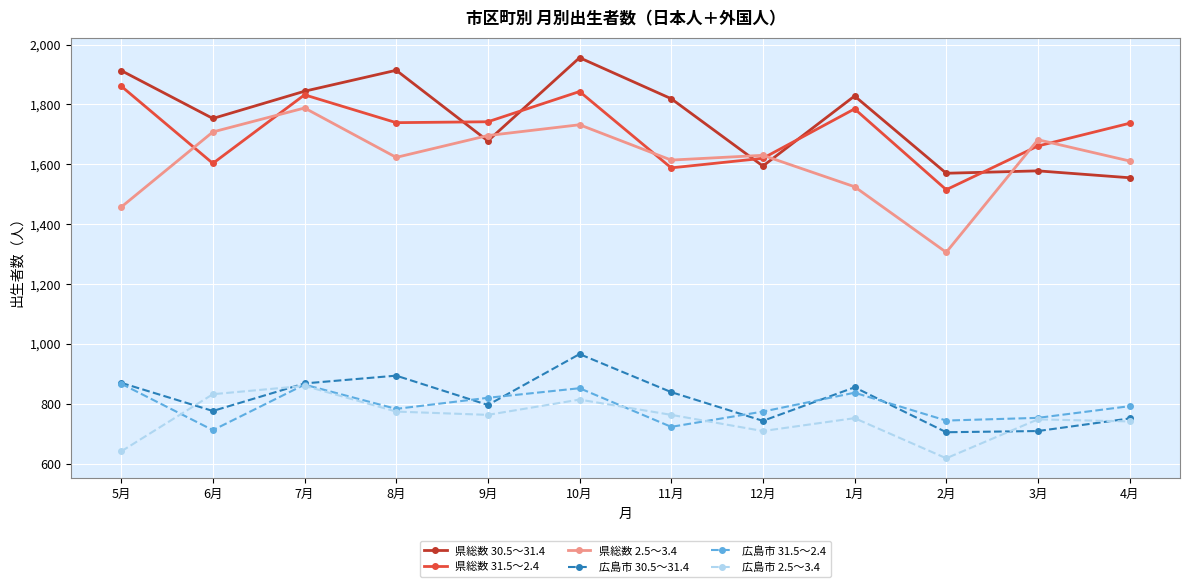

What position from the right is 4月?

1